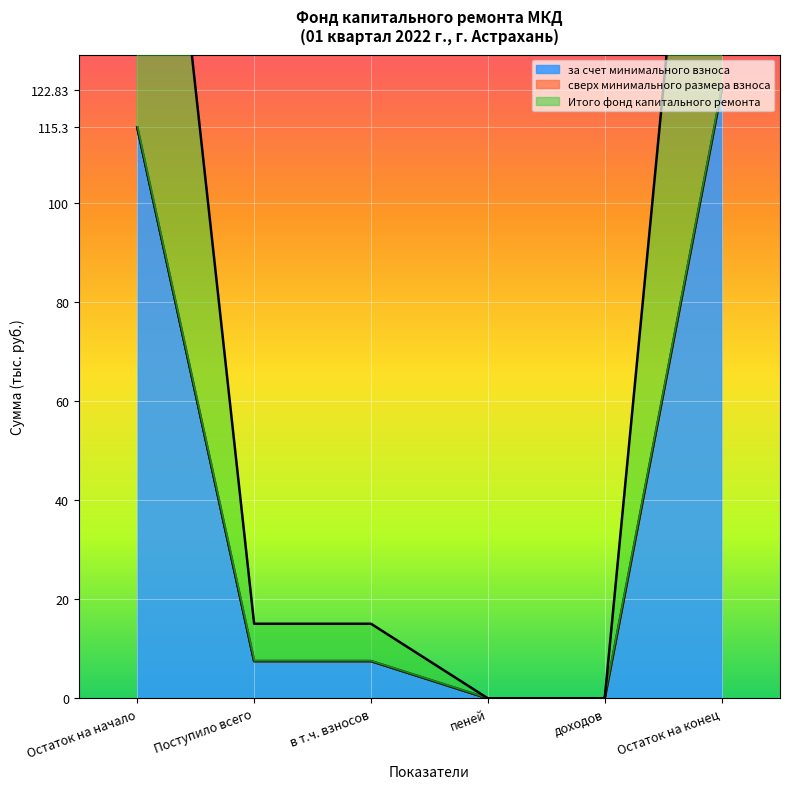

The за счет минимального взноса series shows 11.5 at Поступило всего. True or false?

False